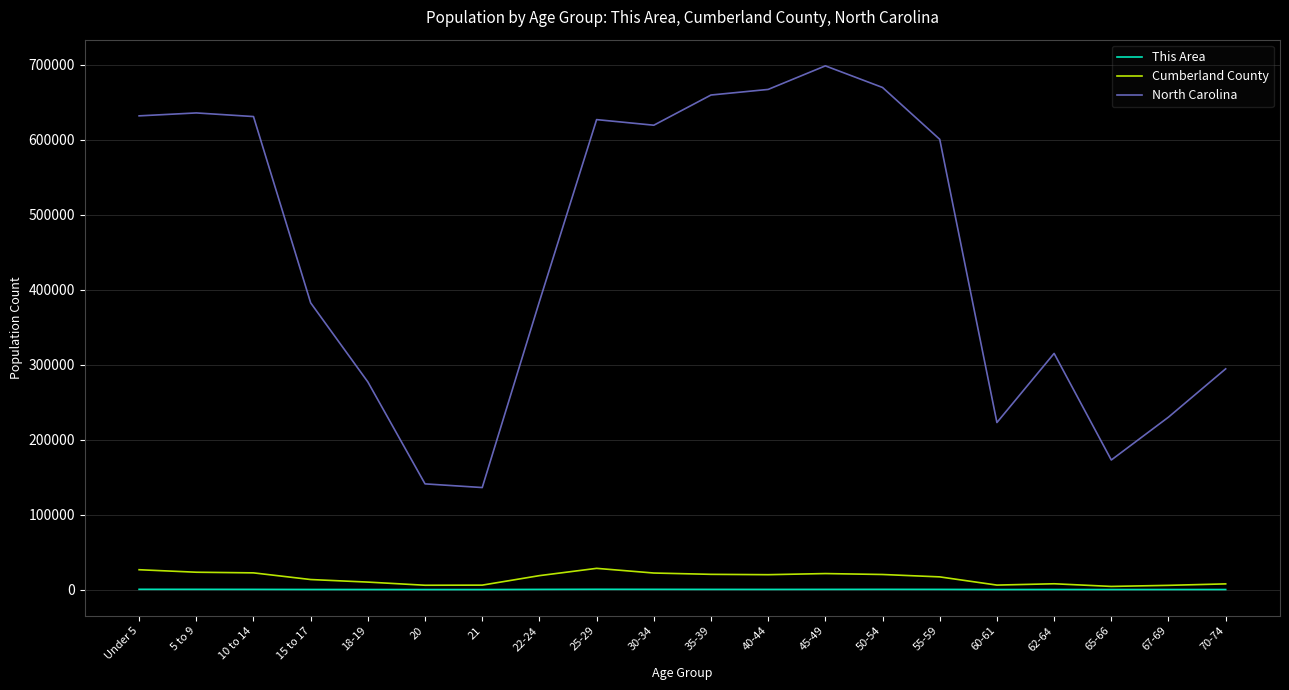

How many lines are shown in the chart?

3